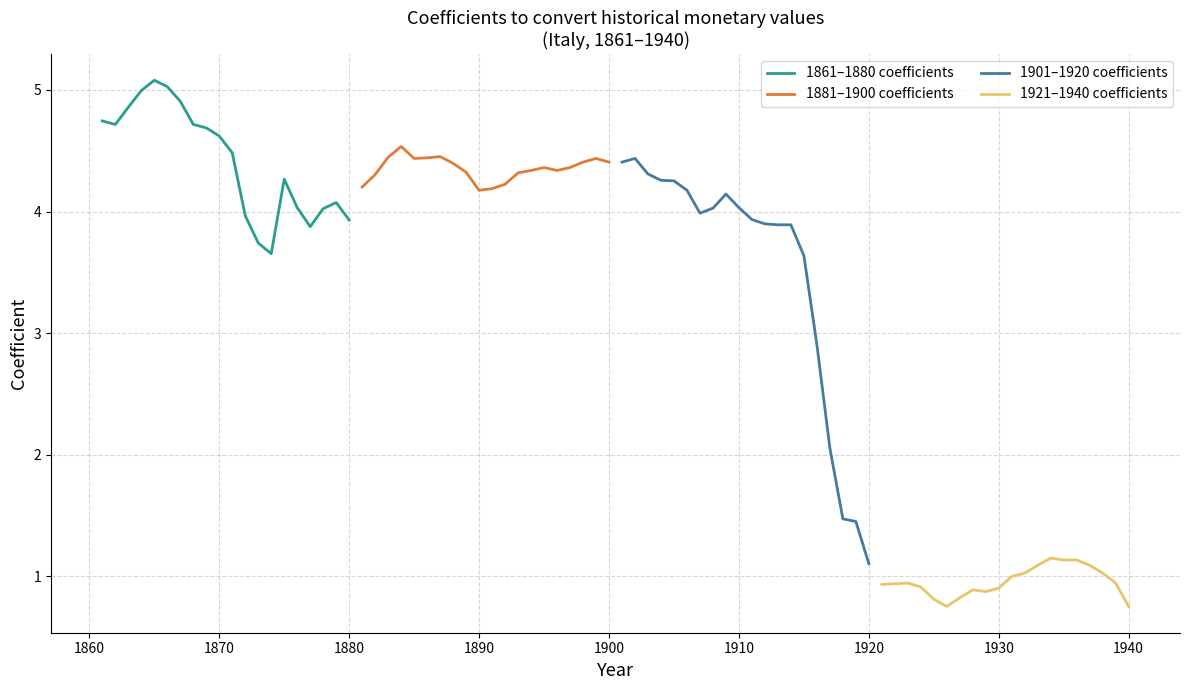

What is the difference between the maximum and minimum values in the 1861–1880 coefficients series?

1.4